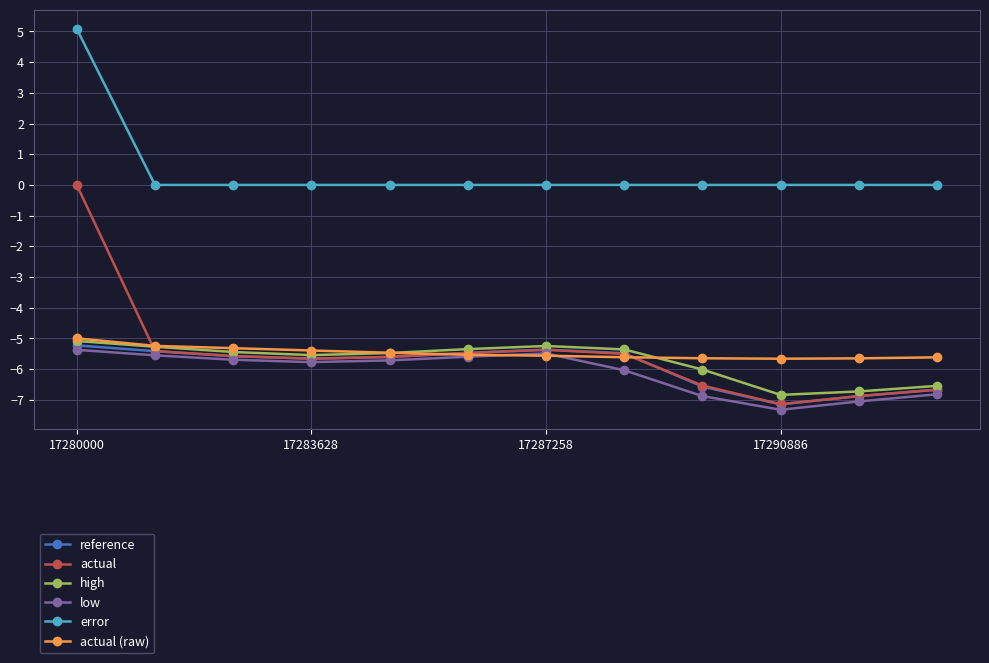

Count the number of data series in this chart.

6